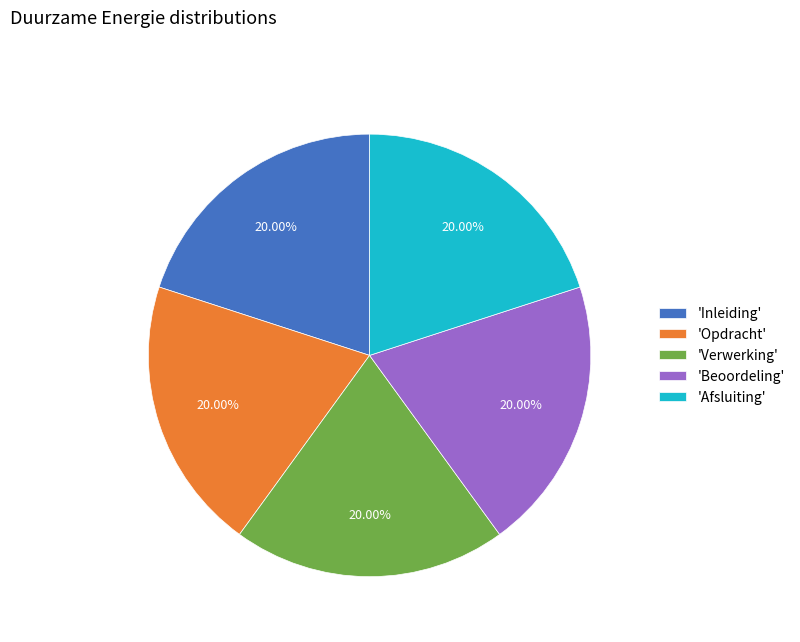

How many slices are in this pie chart?

5